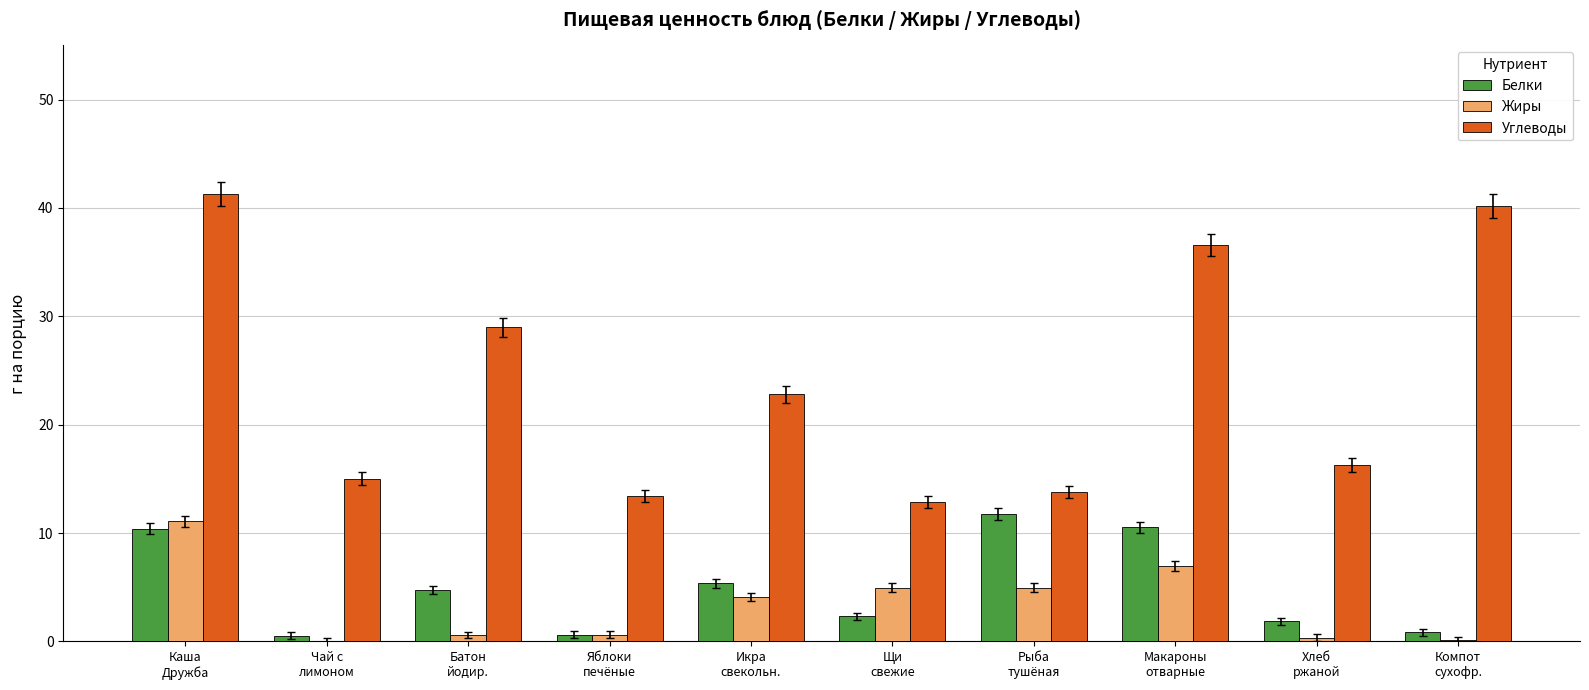

What is the sum of all Белки values?

49.0